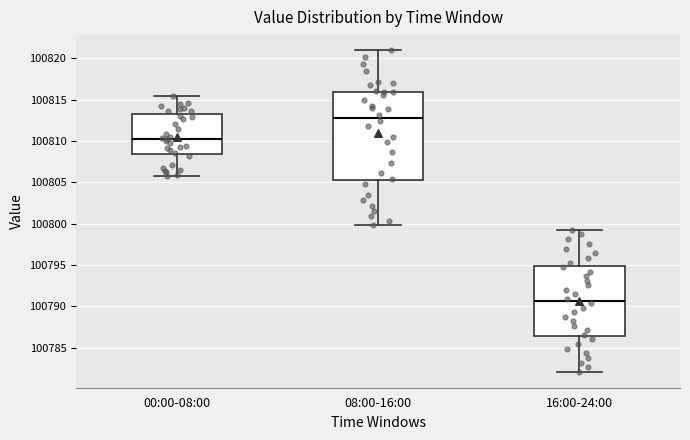

Which box's median line is the lowest?

16:00-24:00